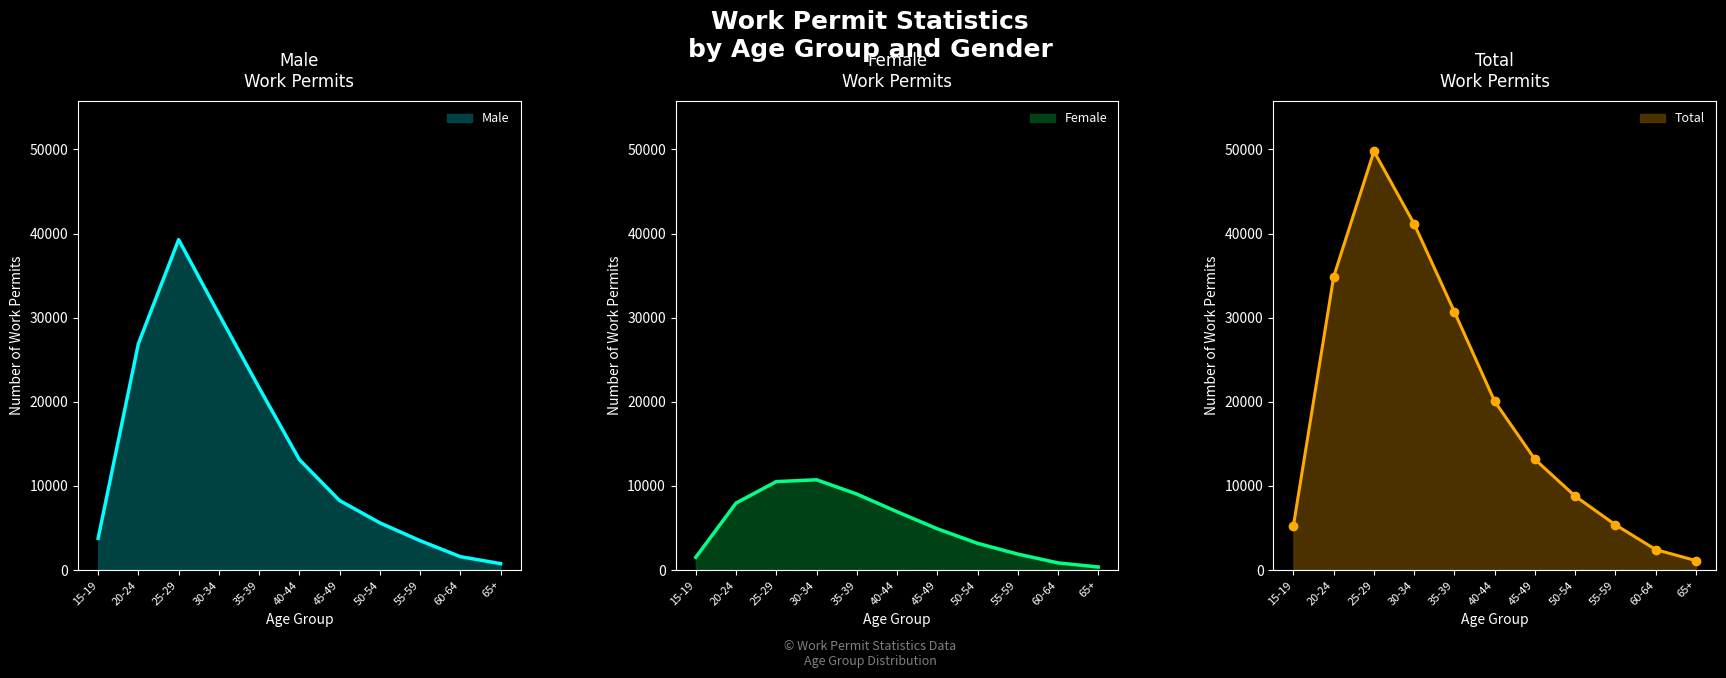

What is the average value of the Female series?

5257